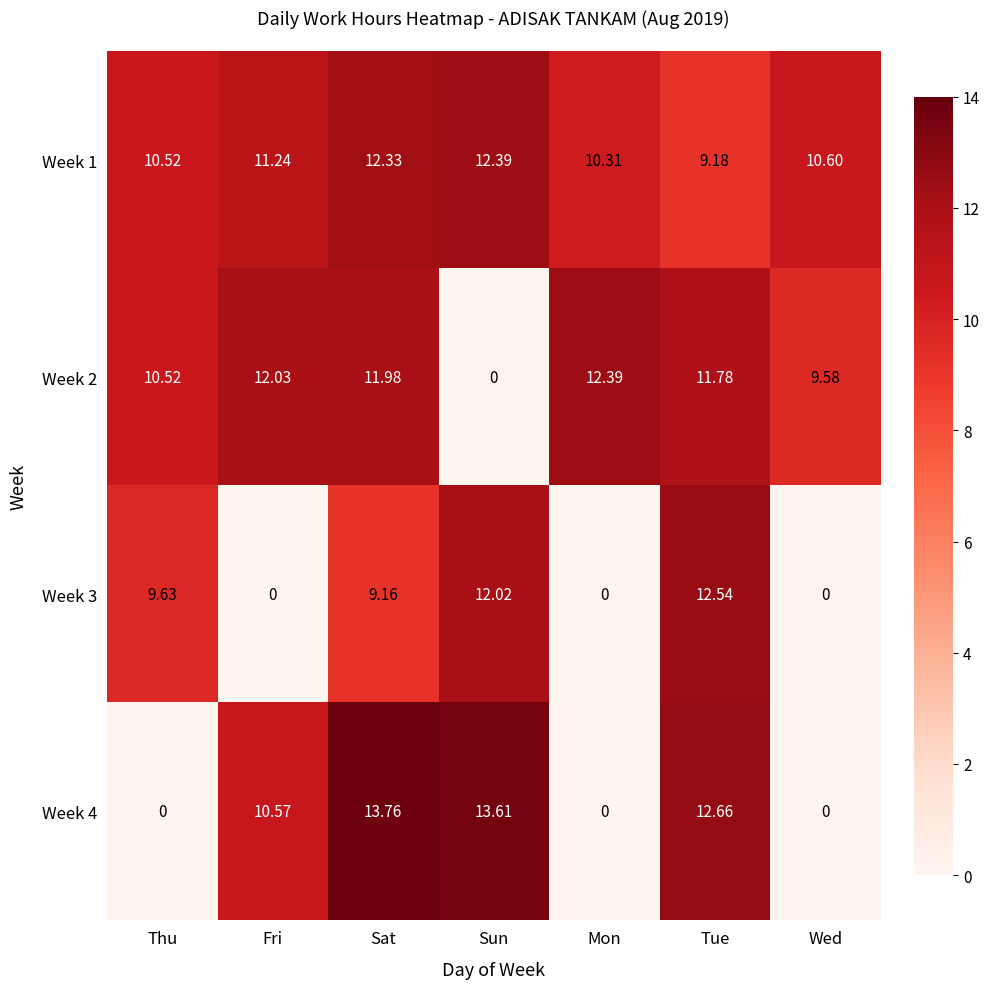

What is the highest value of the Week 4 series?

13.8